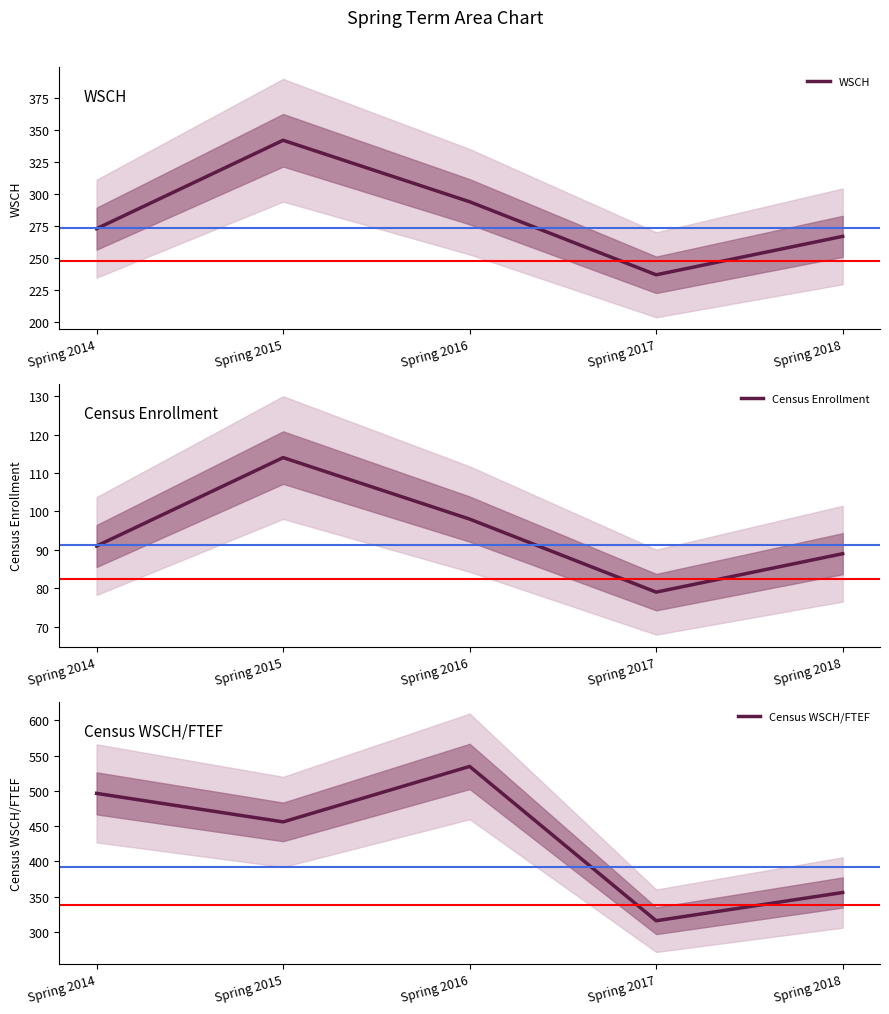

What is the difference between the second highest and minimum values in the Census WSCH/FTEF series?

180.4